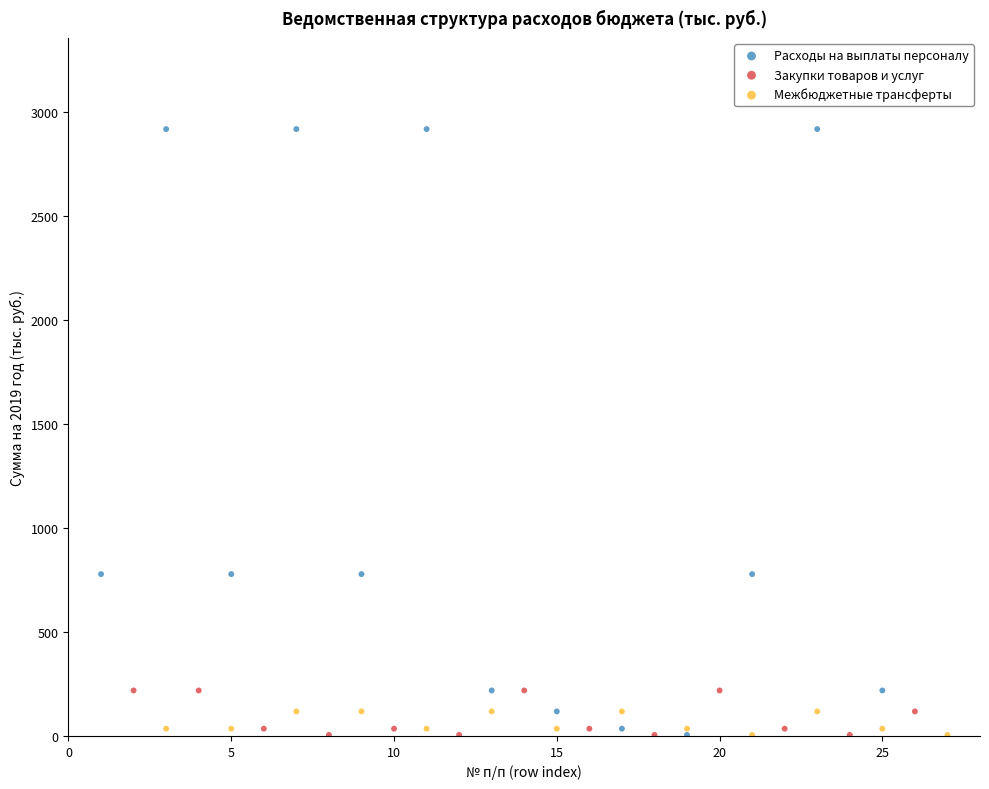

Which series contains the highest Y value?

Расходы на выплаты персоналу